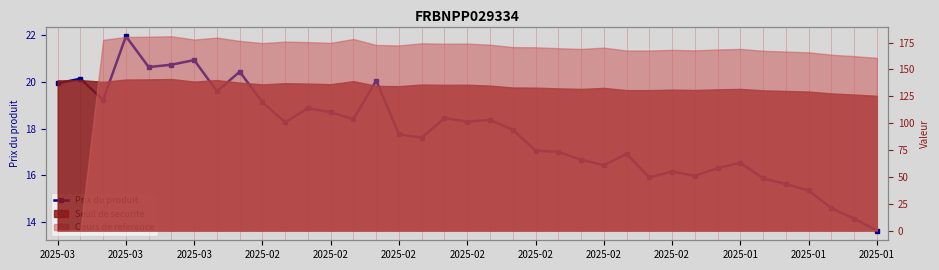

Where is the first local minimum?

2025-03